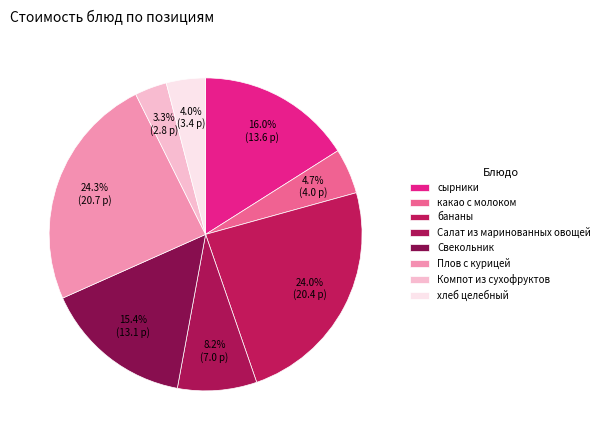

Between хлеб целебный and бананы, which is larger?

бананы